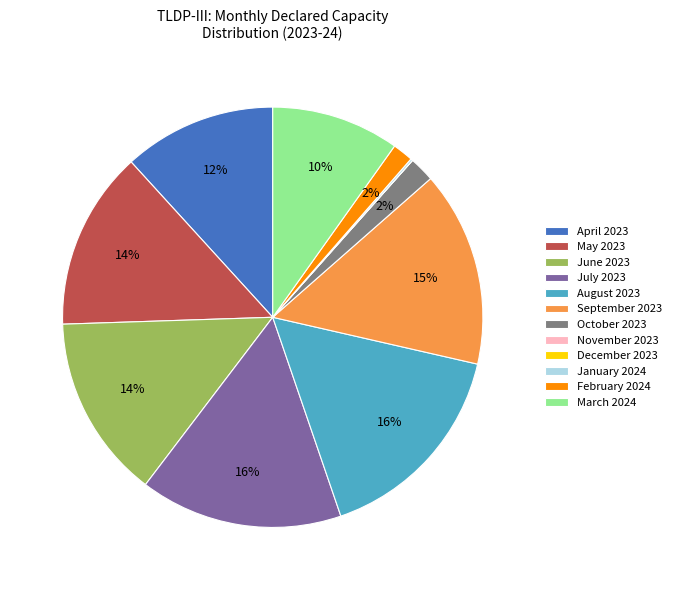

Which has a higher value, September 2023 or April 2023?

September 2023